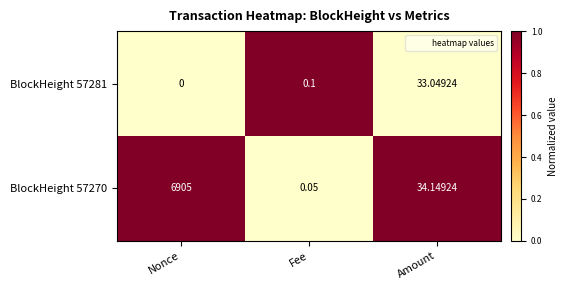

At which category is the sum across all series the highest?

Nonce